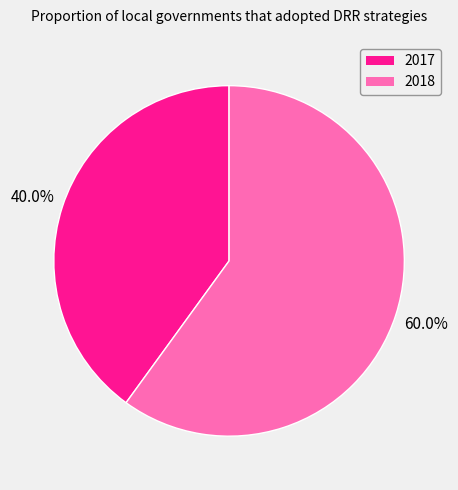

Count the number of slices in the pie.

2